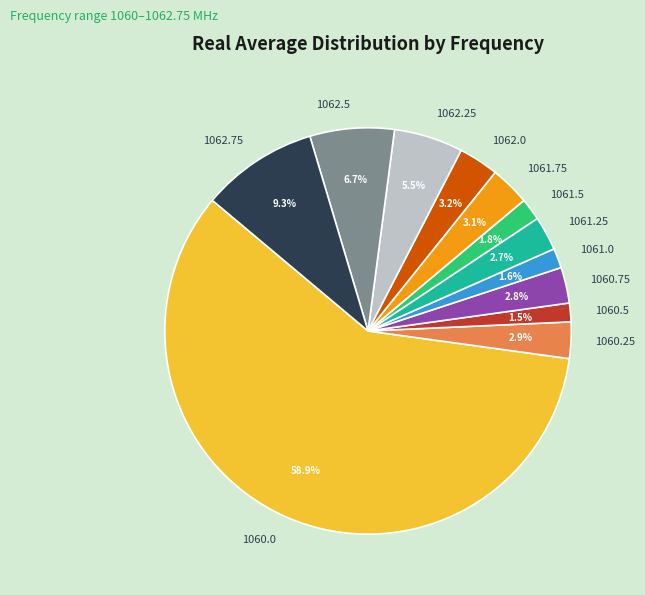

True or false: 1061.5 accounts for 11% of the total.

False